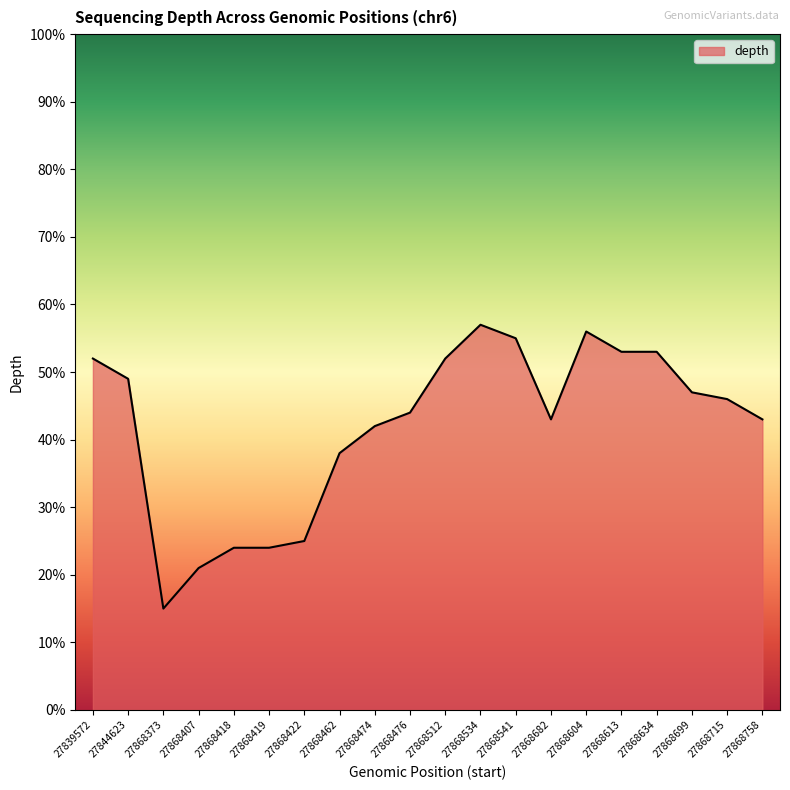

Reading right to left, transcribe all the data shown in this chart.

43	46	47	53	53	56	43	55	57	52	44	42	38	25	24	24	21	15	49	52